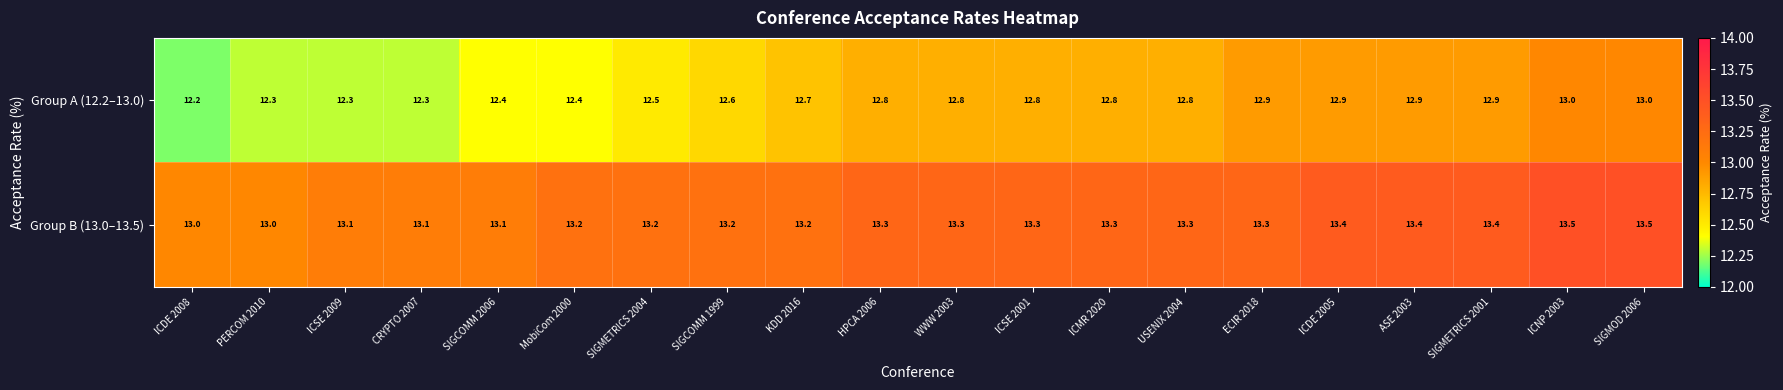

What is the approximate value of Group A (12.2–13.0) at ICDE 2008?

12.2